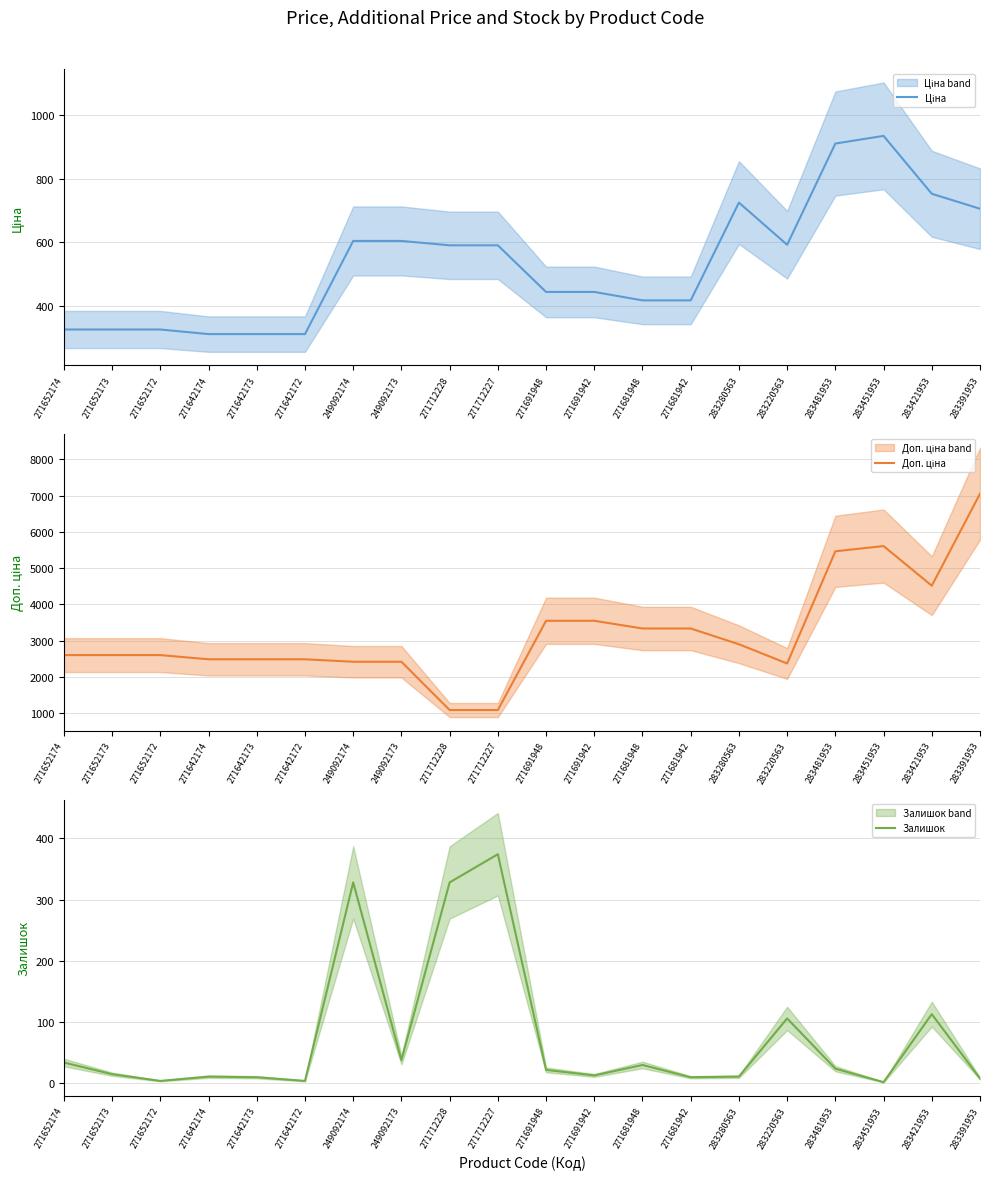

How many values in the Доп. ціна series are below 2598?

8